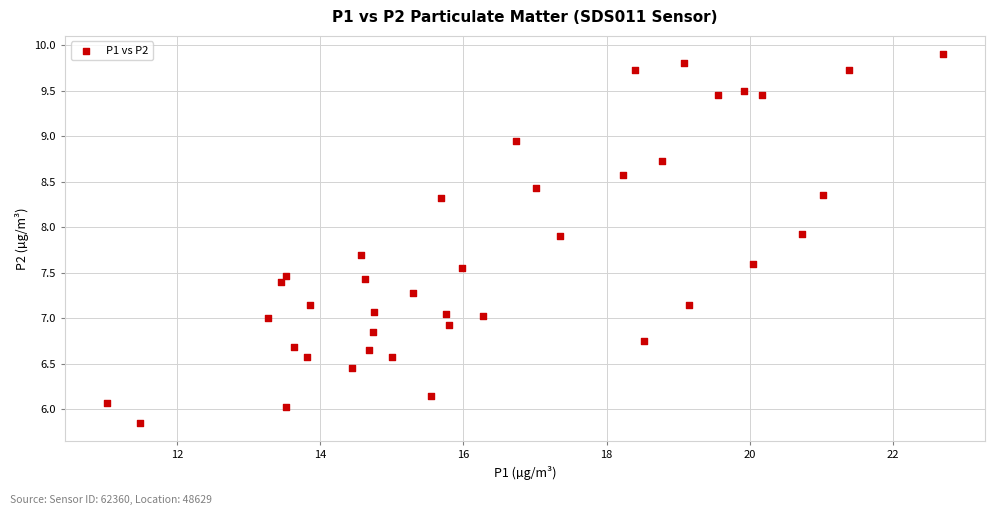

What is the range of X values (max minus min)?

11.7